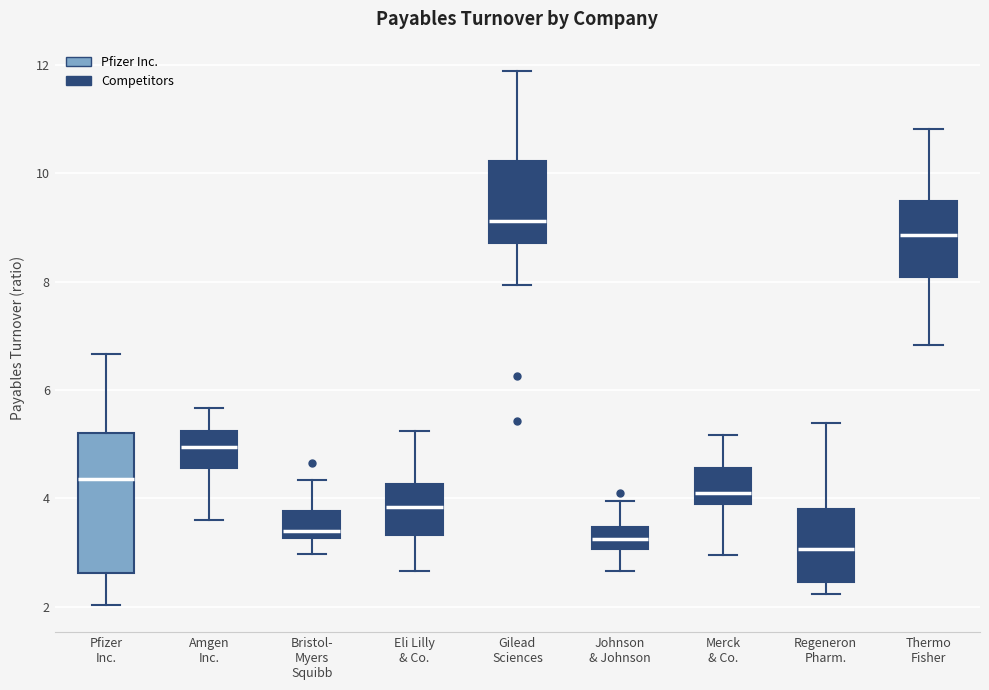

Reading left to right, read every box against the y-axis: the position of its median line, the range the box covers, and the ends of its whiskers. The values are not printed on the chart, so give them approximately, as read against the axis.

Pfizer Inc.: median 4.4, box 2.6 to 5.2, whiskers 2.0 to 6.6
Amgen Inc.: median 5.0, box 4.6 to 5.2, whiskers 3.6 to 5.6
Bristol- Myers Squibb: median 3.4, box 3.2 to 3.8, whiskers 3.0 to 4.4
Eli Lilly & Co.: median 3.8, box 3.4 to 4.2, whiskers 2.6 to 5.2
Gilead Sciences: median 9.2, box 8.8 to 10.2, whiskers 8.0 to 11.8
Johnson & Johnson: median 3.2, box 3.0 to 3.4, whiskers 2.6 to 4.0
Merck & Co.: median 4.2, box 4.0 to 4.6, whiskers 3.0 to 5.2
Regeneron Pharm.: median 3.0, box 2.4 to 3.8, whiskers 2.2 to 5.4
Thermo Fisher: median 8.8, box 8.0 to 9.4, whiskers 6.8 to 10.8